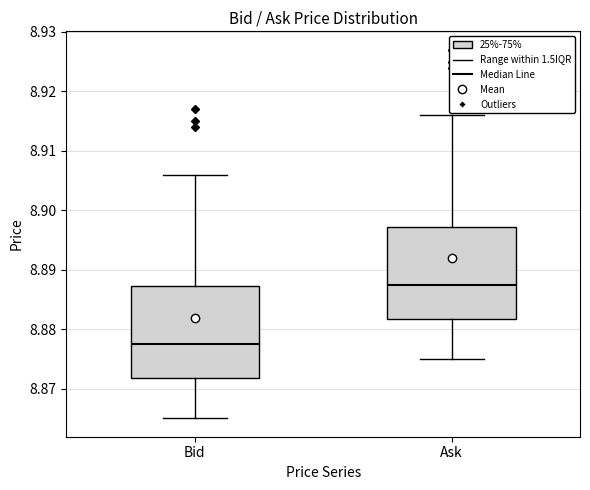

Reading left to right, read every box against the y-axis: the position of its median line, the range the box covers, and the ends of its whiskers. The values are not printed on the chart, so give them approximately, as read against the axis.

Bid: median 8.878, box 8.872 to 8.887, whiskers 8.865 to 8.906
Ask: median 8.888, box 8.882 to 8.897, whiskers 8.875 to 8.916